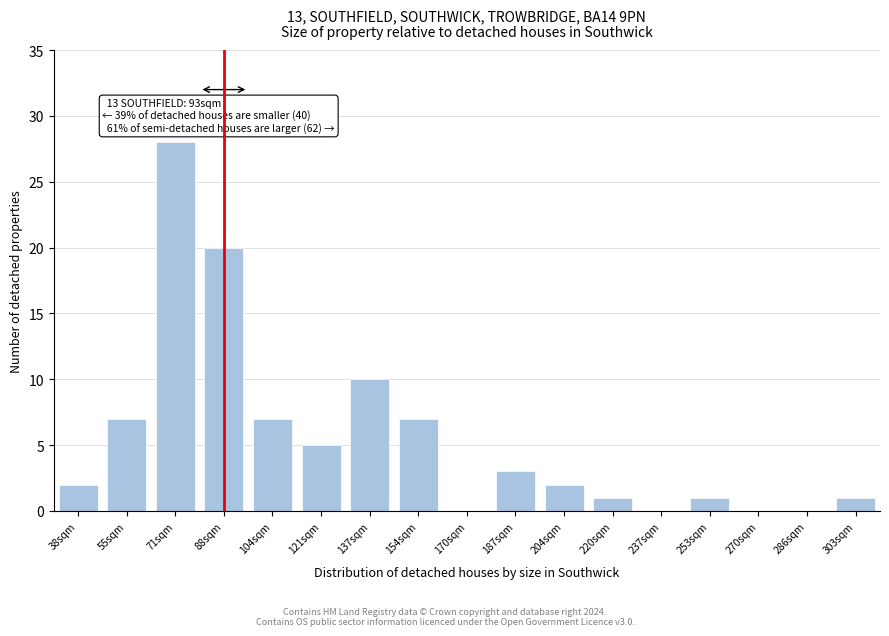

Reading left to right, extract all data points from this chart.

38sqm=2	55sqm=7	71sqm=28	88sqm=20	104sqm=7	121sqm=5	137sqm=10	154sqm=7	170sqm=0	187sqm=3	204sqm=2	220sqm=1	237sqm=0	253sqm=1	270sqm=0	286sqm=0	303sqm=1